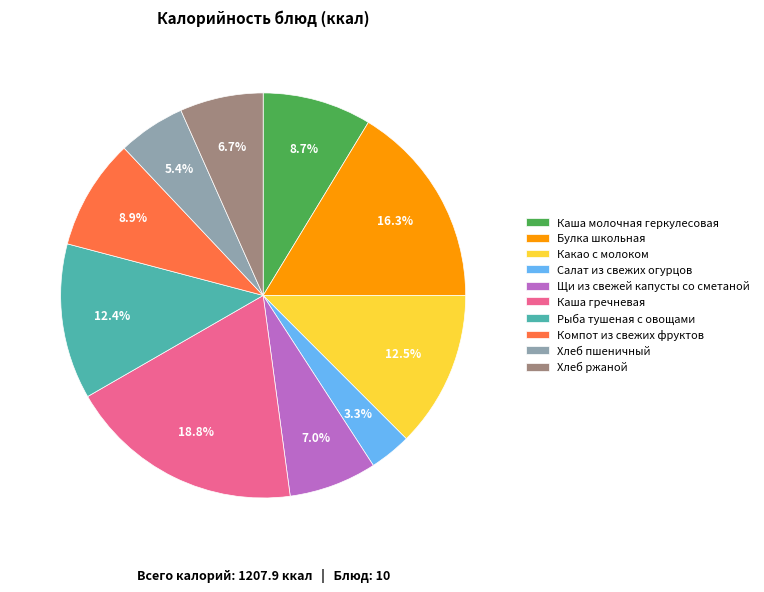

Combined, do Каша гречневая and Каша молочная геркулесовая account for over 50%?

No